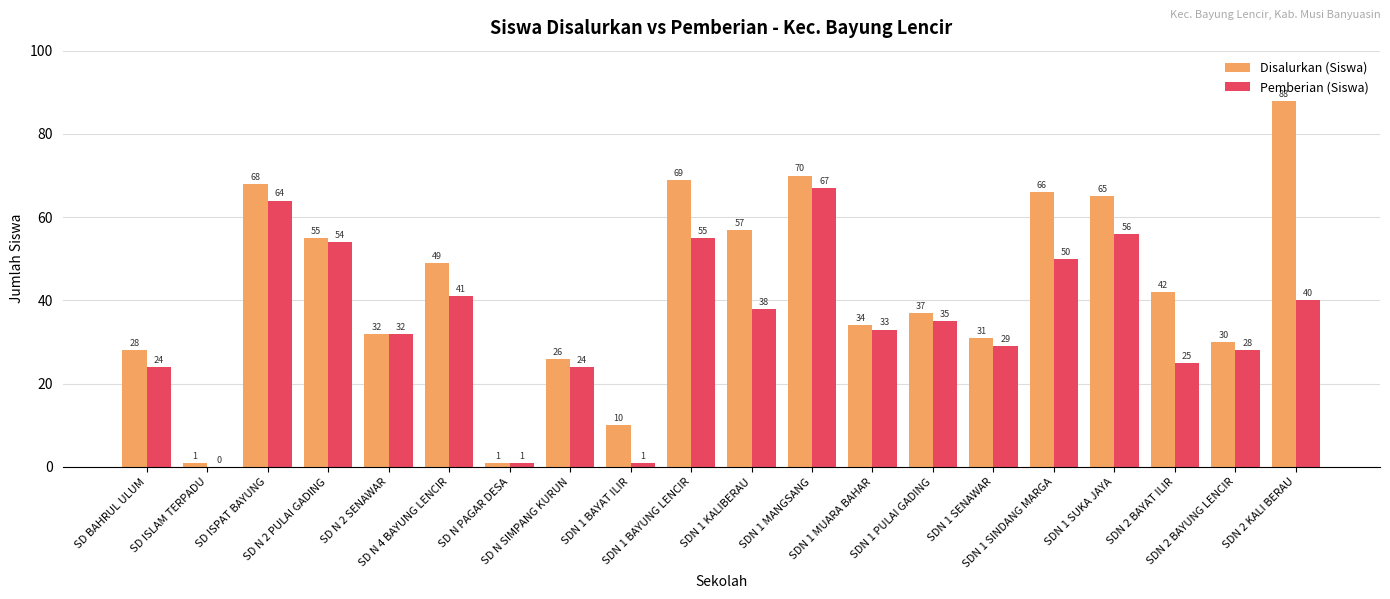

How many data points does each series have?

20